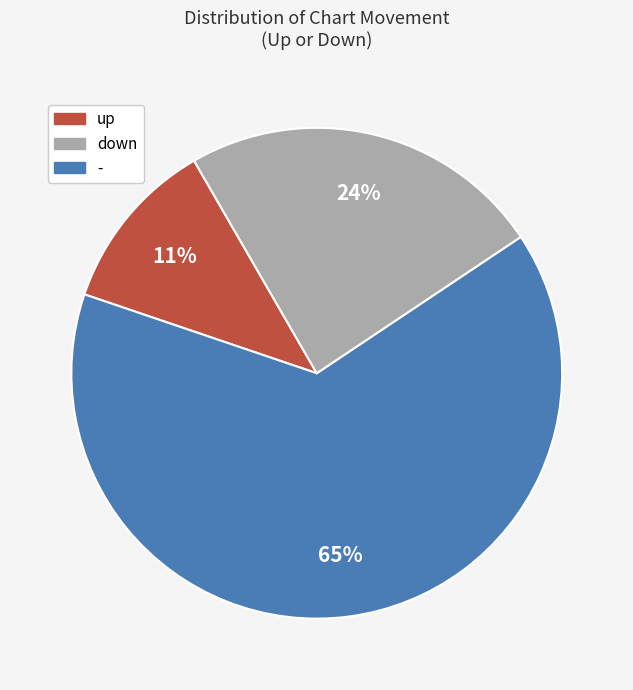

Between - and up, which is larger?

-